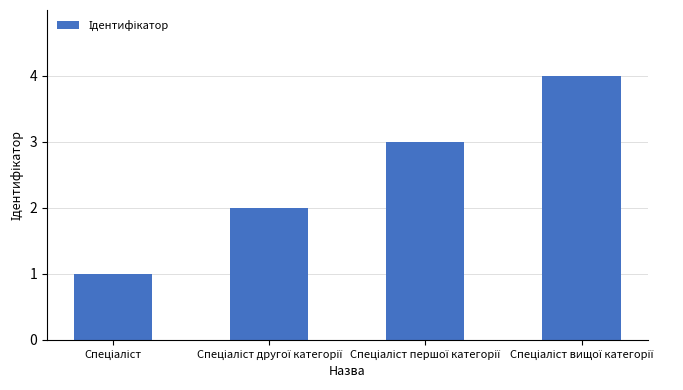

What is the maximum value shown in the chart?

4